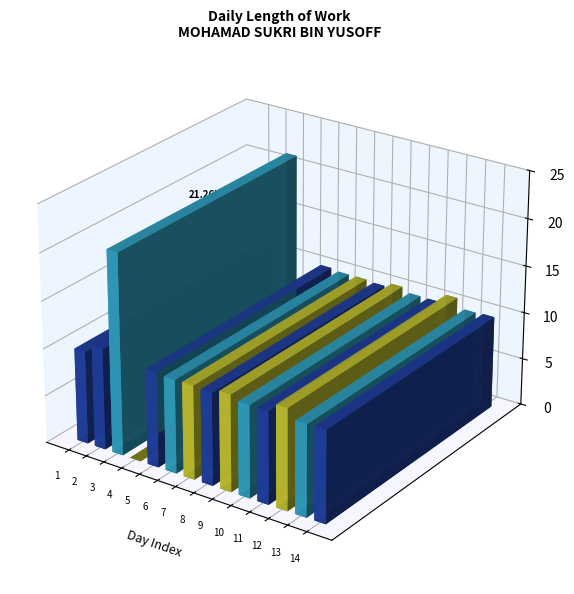

At which label is the value closest to 10?

Day 8